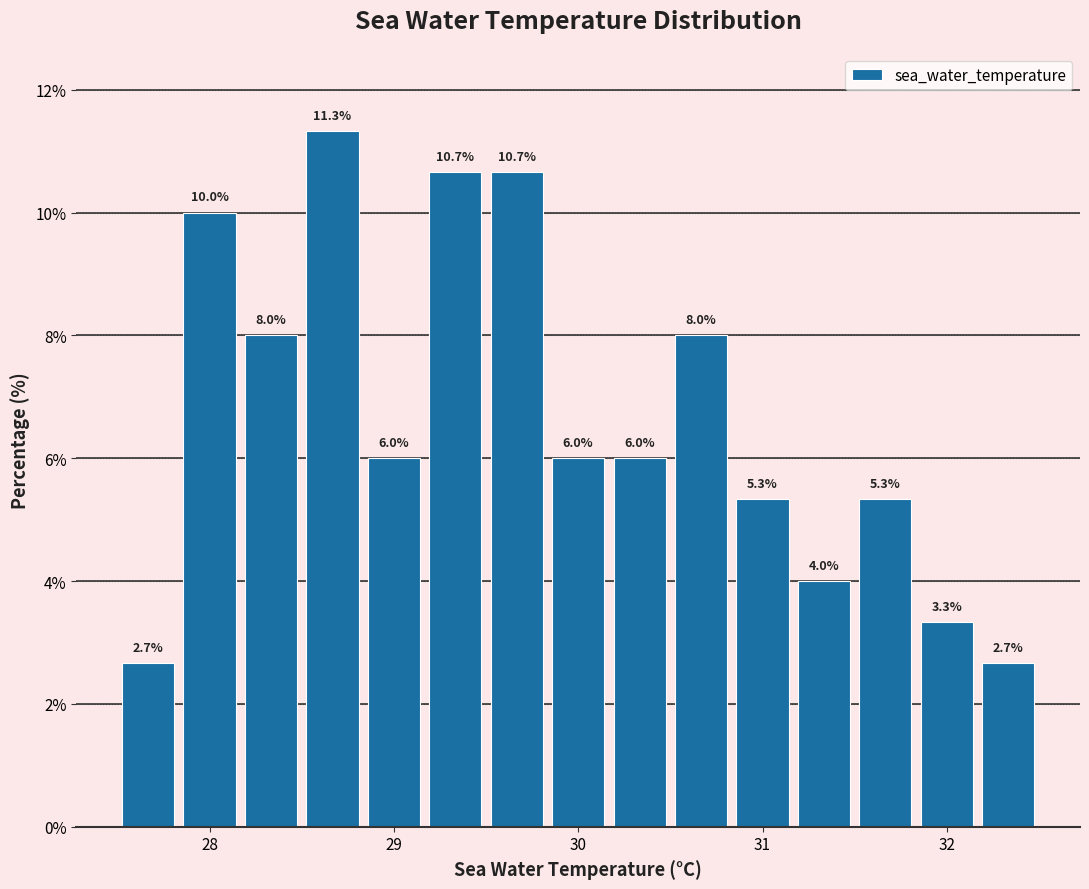

Read against the x-axis, roughly where is the centre of the tallest bar?

28.7